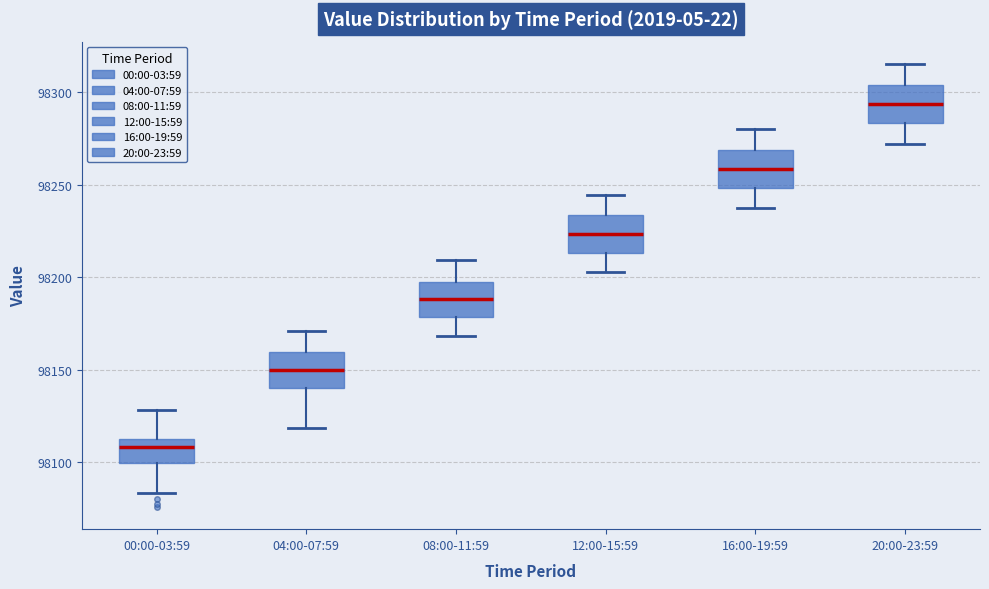

Which box has the lowest median line?

00:00-03:59